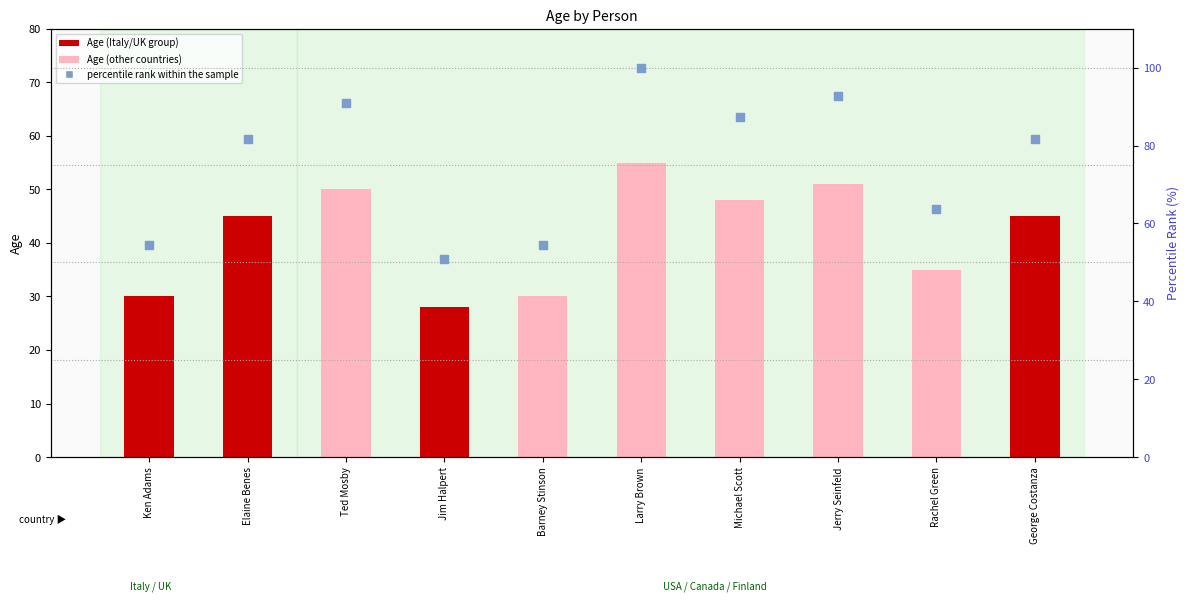

Which series contains the highest Y value?

percentile rank within the sample